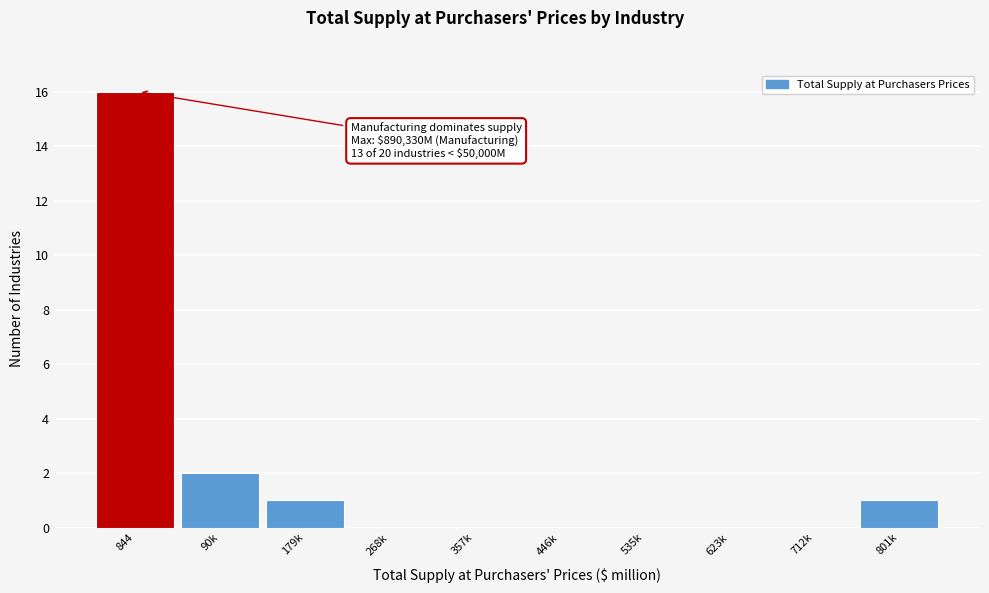

Reading left to right, transcribe all the data shown in this chart.

844=16	90k=2	179k=1	268k=0	357k=0	446k=0	535k=0	623k=0	712k=0	801k=1